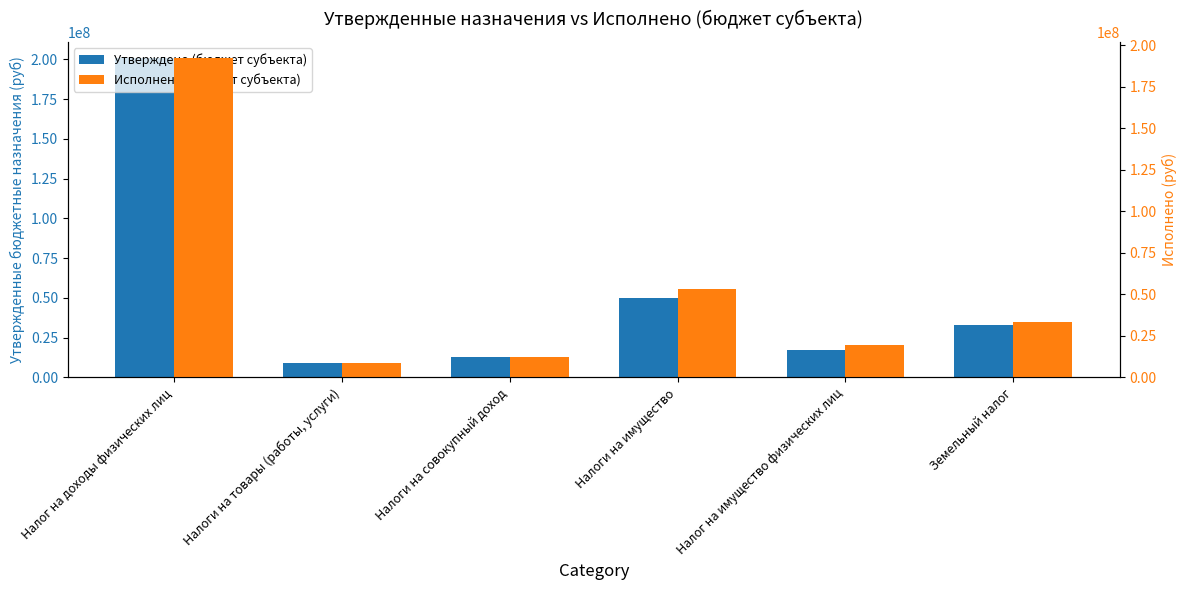

Reading left to right, transcribe all the data shown in this chart.

Утверждено (бюджет субъекта): Налог на доходы физических лиц=201000262.4	Налоги на товары (работы, услуги)=8801339.2	Налоги на совокупный доход=12533811.1	Налоги на имущество=50108824.0	Налог на имущество физических лиц=17108824.0	Земельный налог=33000000.0
Исполнено (бюджет субъекта): Налог на доходы физических лиц=192366037.6	Налоги на товары (работы, услуги)=8771359.1	Налоги на совокупный доход=12533811.1	Налоги на имущество=53334661.9	Налог на имущество физических лиц=19691384.4	Земельный налог=33643277.5